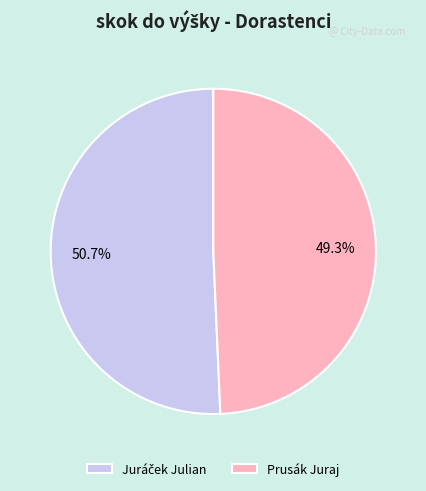

Is Prusák Juraj the majority of the pie?

No